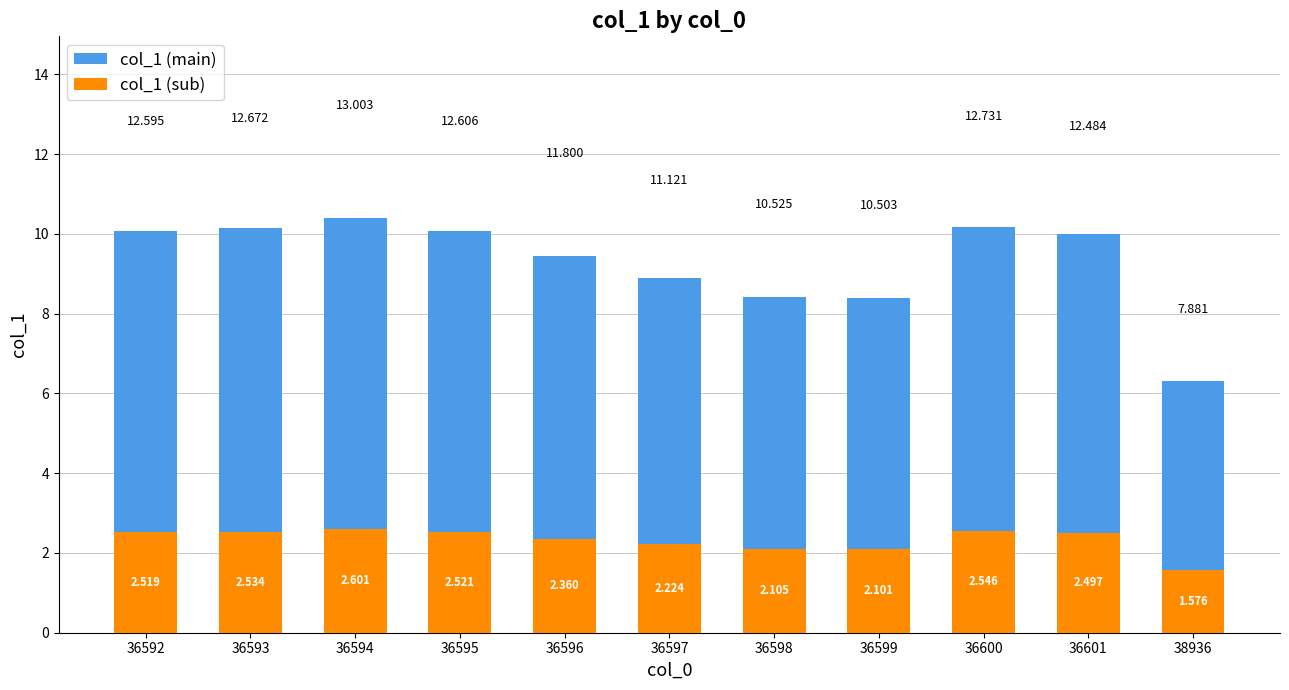

What is the total value across all series at 36592?

12.6